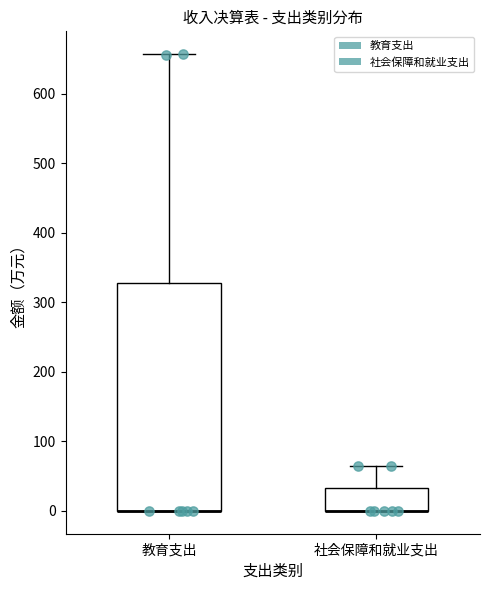

Reading left to right, read every box against the y-axis: the position of its median line, the range the box covers, and the ends of its whiskers. The values are not printed on the chart, so give them approximately, as read against the axis.

教育支出: median 0 (drawn on the box's lower edge), box 0 to 330, whiskers 0 to 660
社会保障和就业支出: median 0 (drawn on the box's lower edge), box 0 to 30, whiskers 0 to 60